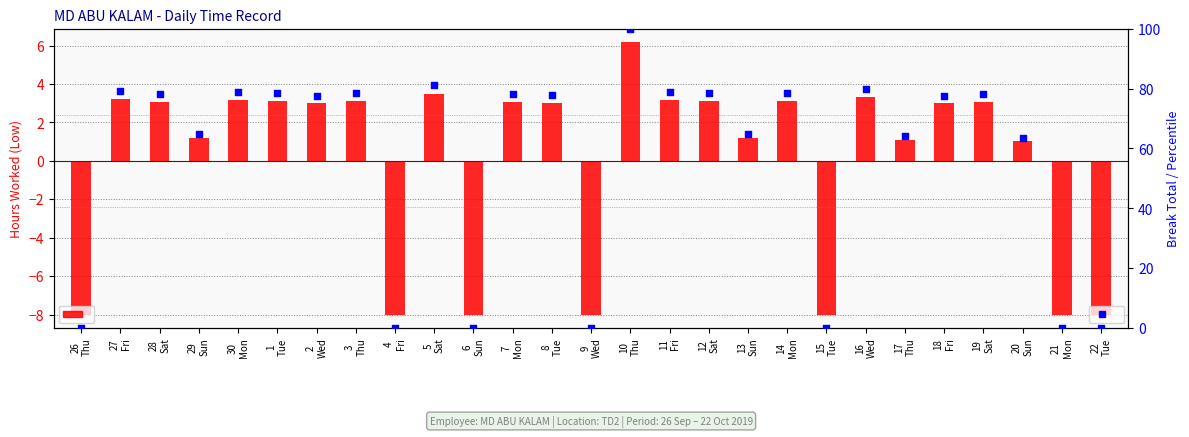

Which series has the largest Y range (max minus min)?

percentile rank within period